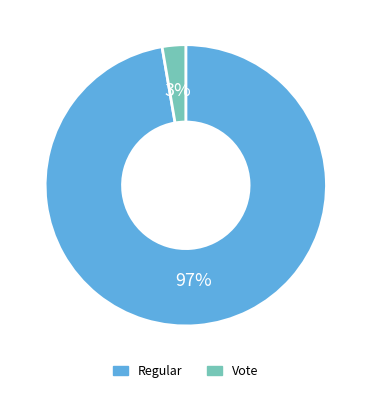

The Regular slice represents 92% of the pie. True or false?

False